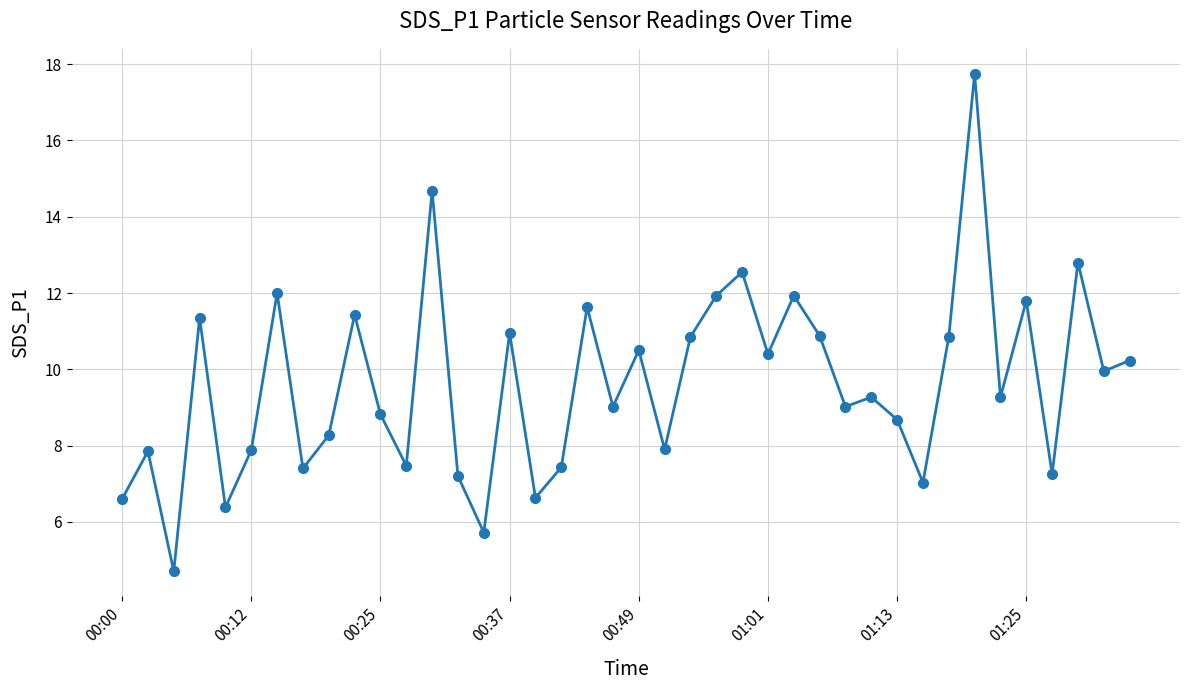

What is the maximum value shown in the chart?

17.8